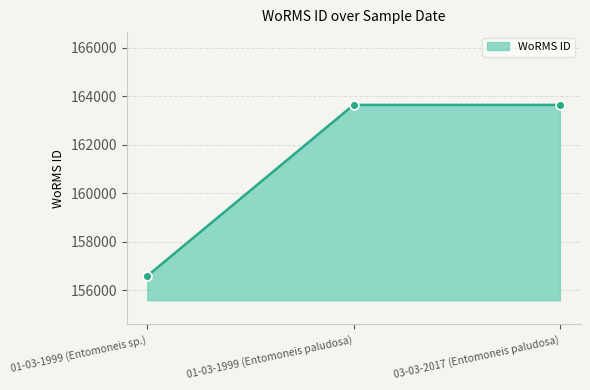

Approximately how many times larger is the value at 01-03-1999 (Entomoneis paludosa) compared to 03-03-2017 (Entomoneis paludosa)?

1.0